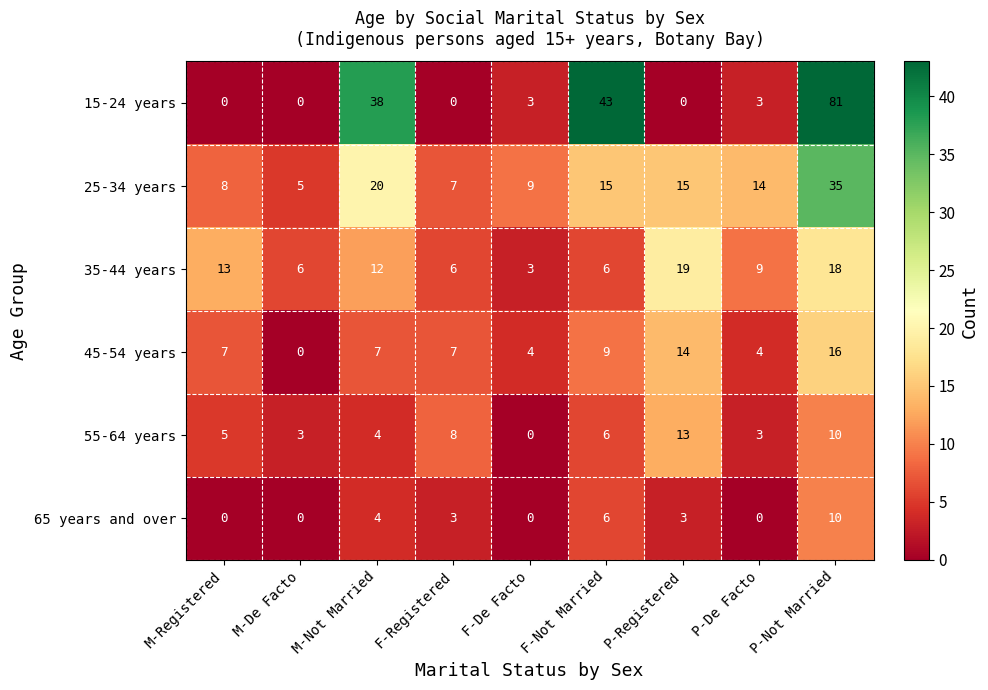

True or false: 55-64 years has a value of 13 at P-Registered.

True